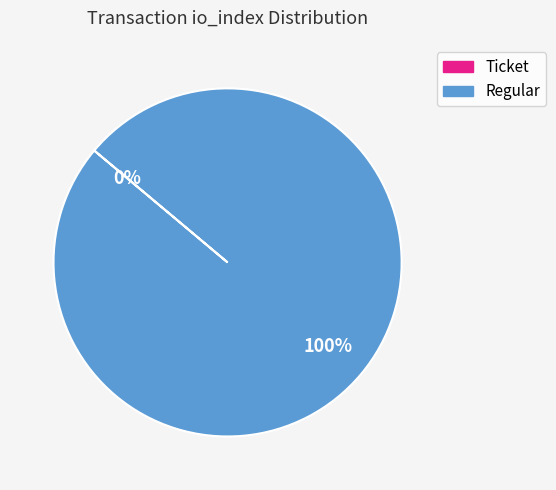

Does any single category account for the majority?

Yes